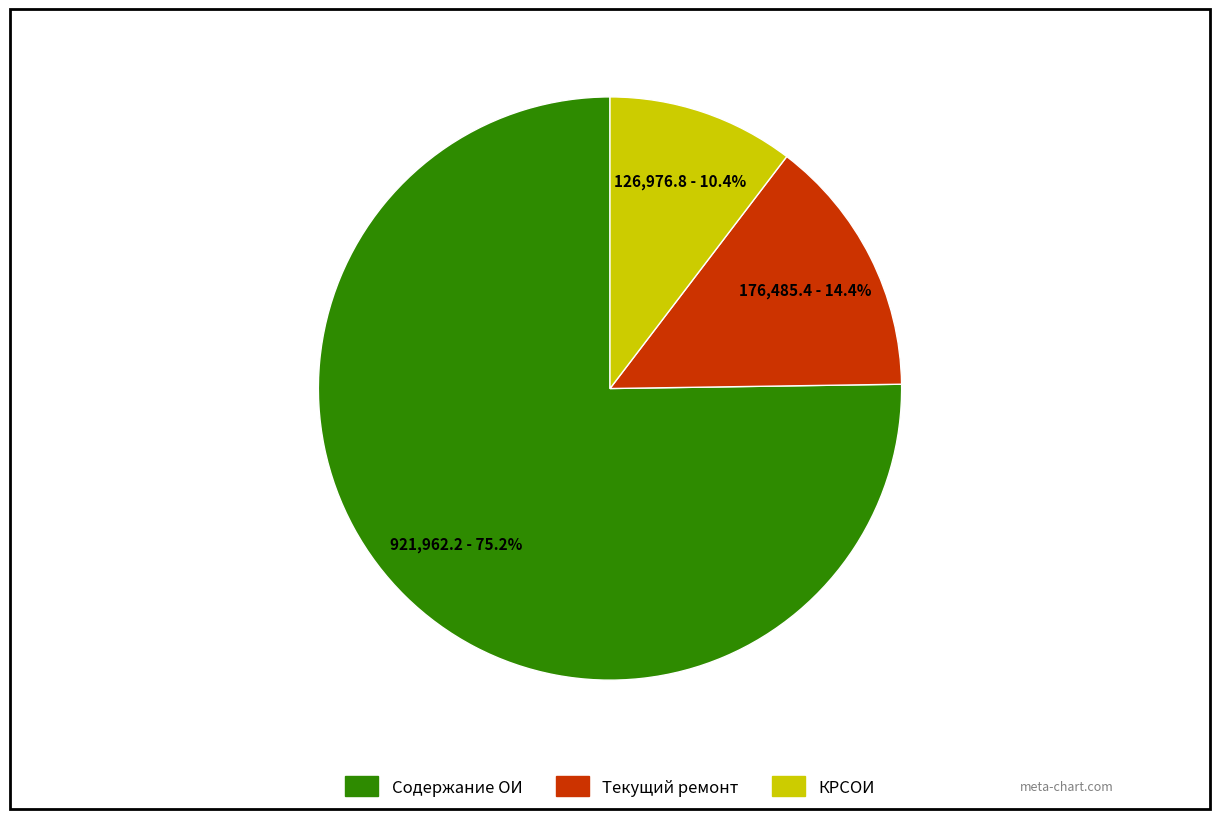

What percentage is the Текущий ремонт slice, to the nearest percent?

14%